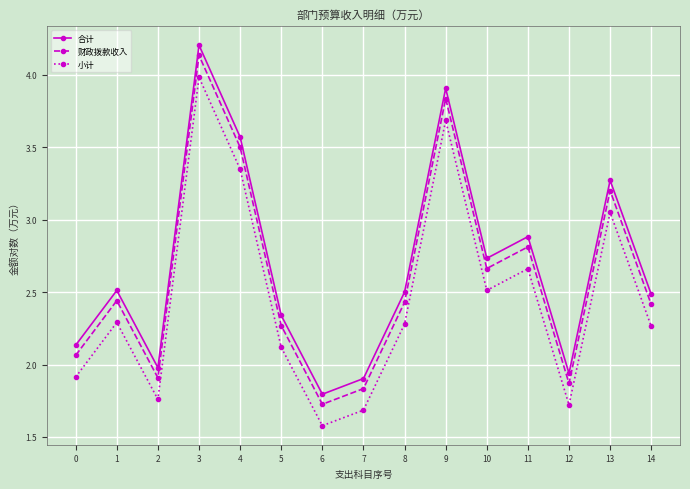

Which category has the highest value in the 财政拨款收入 series?

3